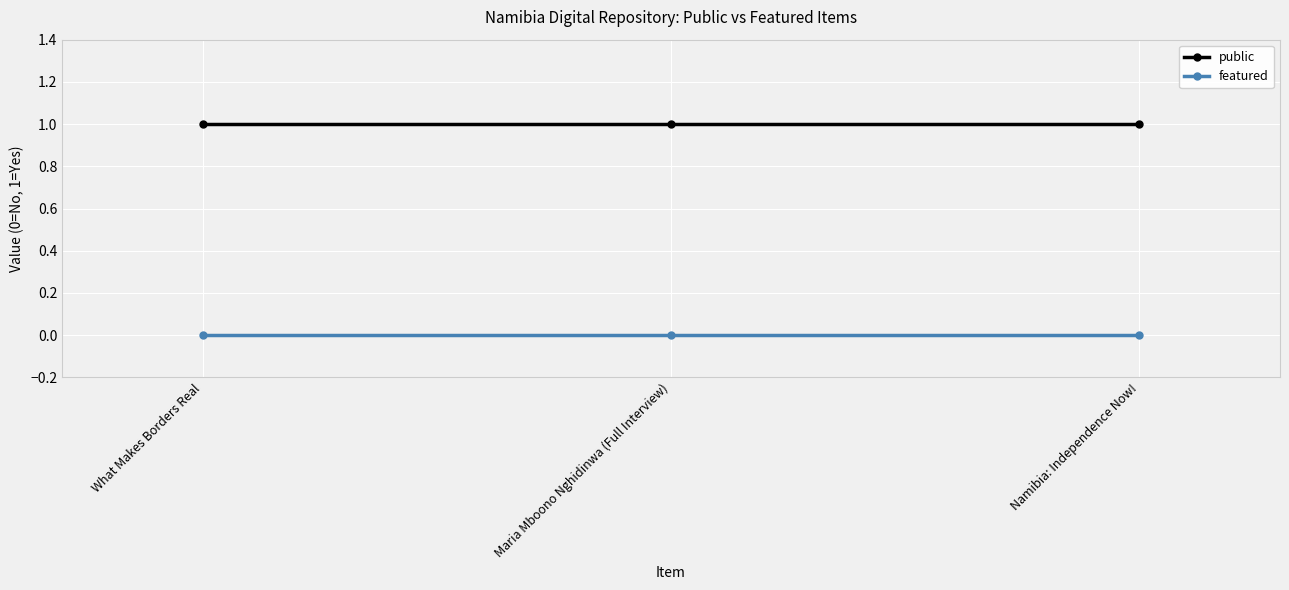

Which series has the largest total across all categories?

public